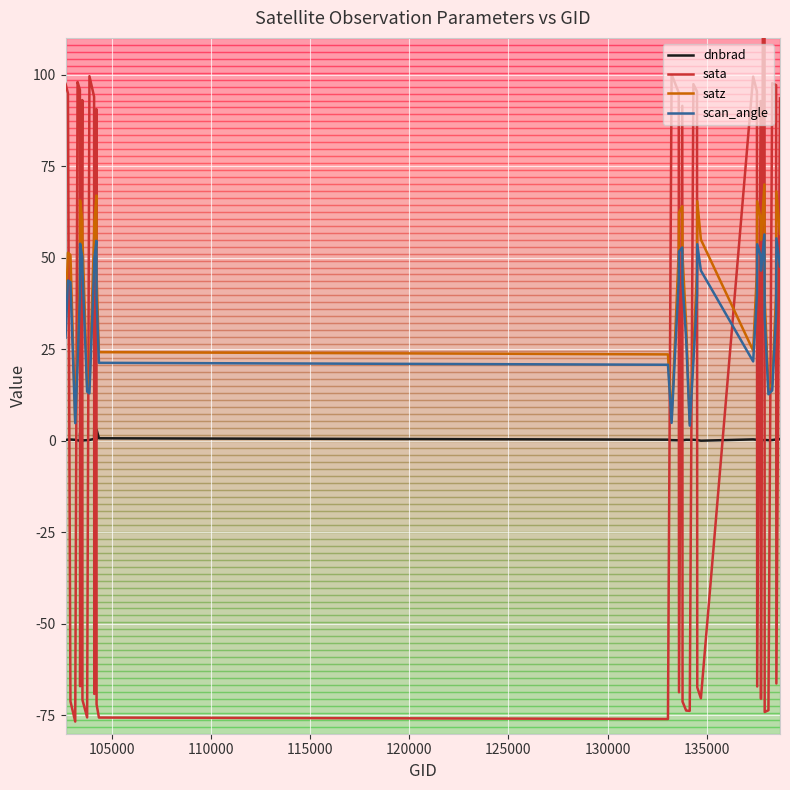

What is the minimum value for scan_angle?

4.1